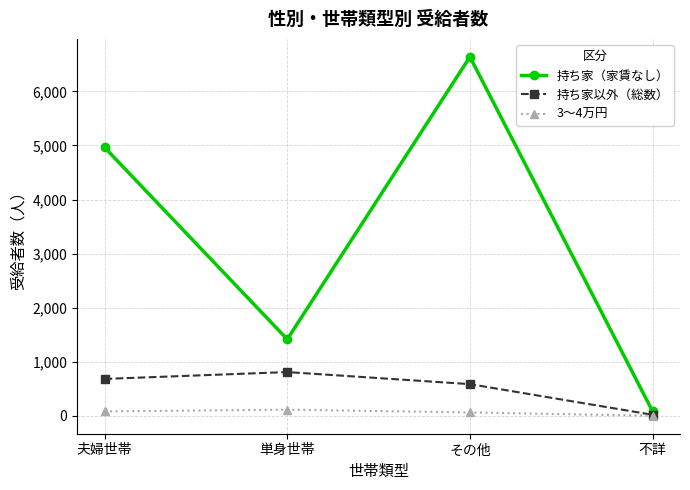

What is the sum of all 3～4万円 values?

267